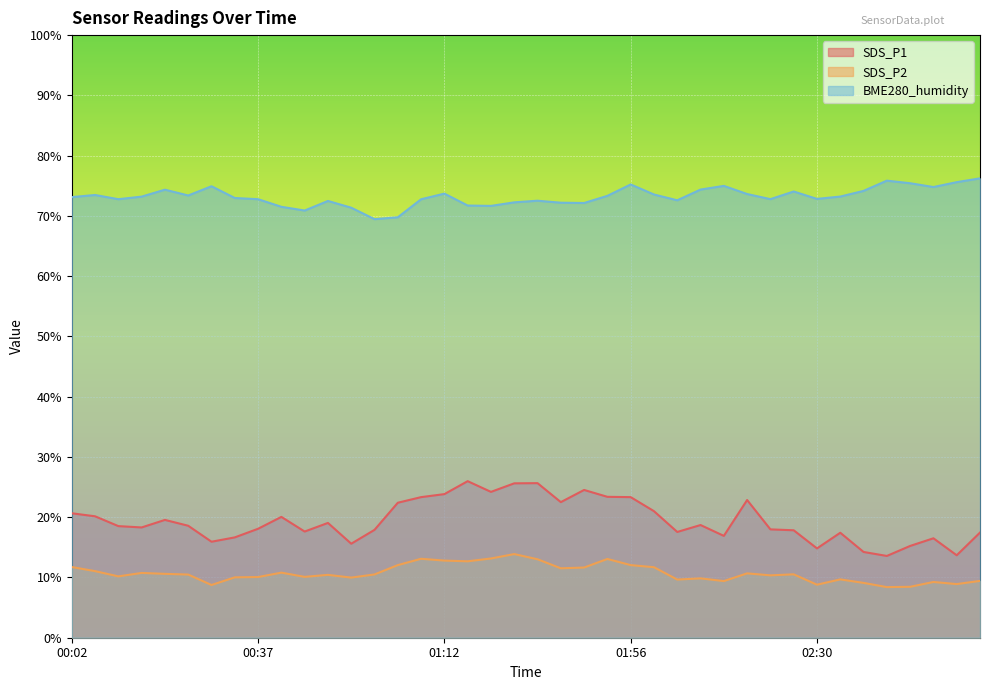

What is the maximum value for SDS_P1?

26.0